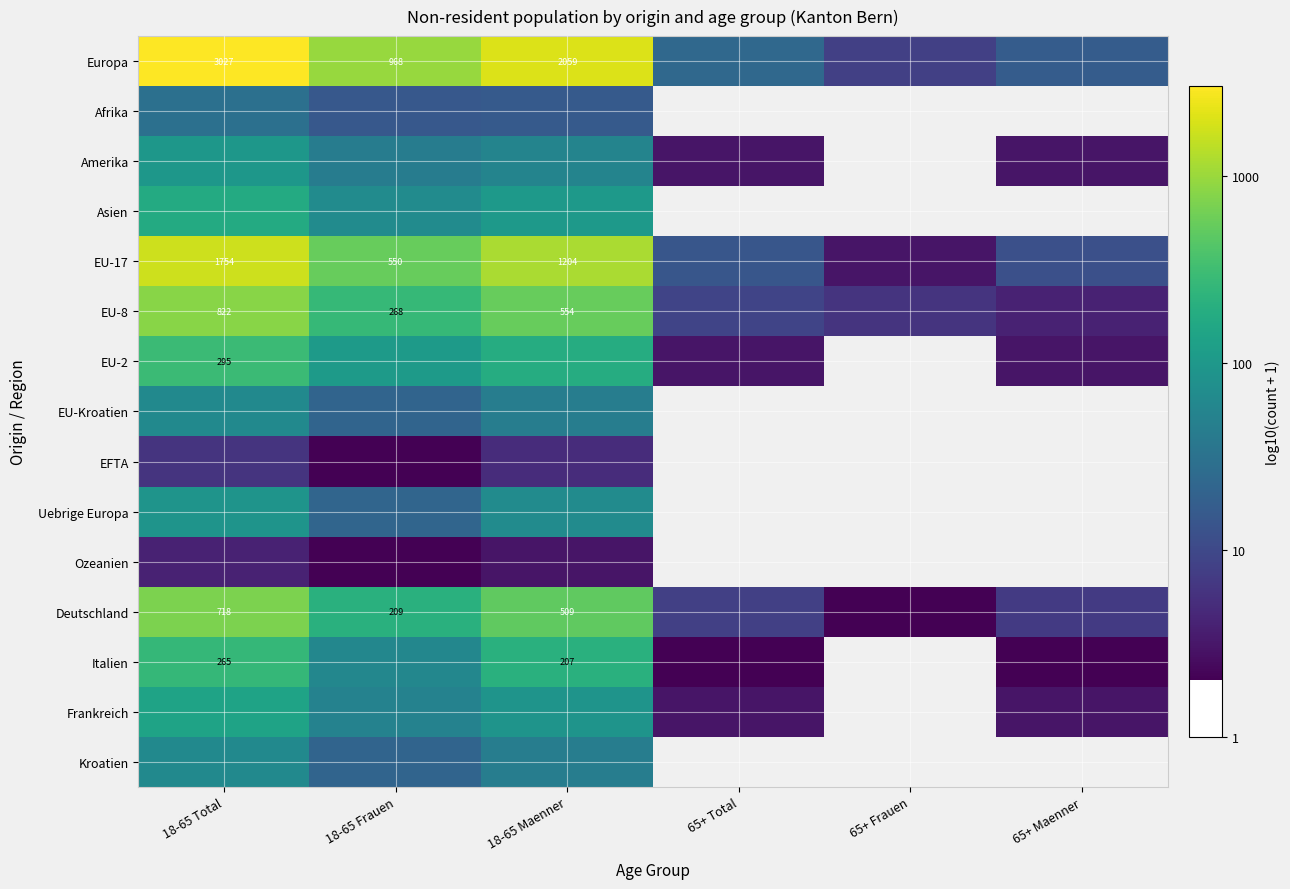

At which category is the sum across all series the highest?

18-65 Total